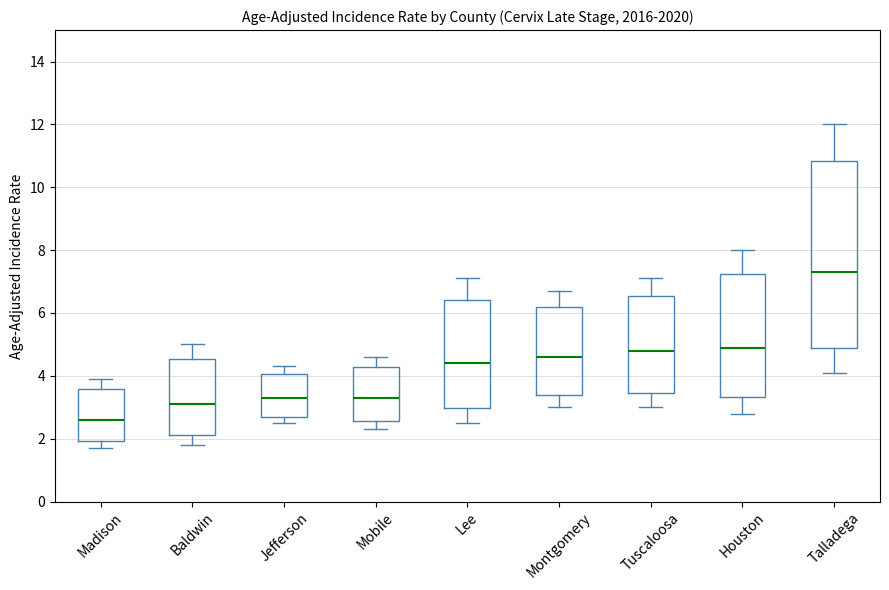

Reading left to right, read every box against the y-axis: the position of its median line, the range the box covers, and the ends of its whiskers. The values are not printed on the chart, so give them approximately, as read against the axis.

Madison: median 2.6, box 2.0 to 3.6, whiskers 1.8 to 4.0
Baldwin: median 3.2, box 2.2 to 4.6, whiskers 1.8 to 5.0
Jefferson: median 3.4, box 2.8 to 4.0, whiskers 2.6 to 4.4
Mobile: median 3.4, box 2.6 to 4.2, whiskers 2.4 to 4.6
Lee: median 4.4, box 3.0 to 6.4, whiskers 2.6 to 7.2
Montgomery: median 4.6, box 3.4 to 6.2, whiskers 3.0 to 6.8
Tuscaloosa: median 4.8, box 3.4 to 6.6, whiskers 3.0 to 7.2
Houston: median 5.0, box 3.4 to 7.2, whiskers 2.8 to 8.0
Talladega: median 7.4, box 5.0 to 10.8, whiskers 4.2 to 12.0